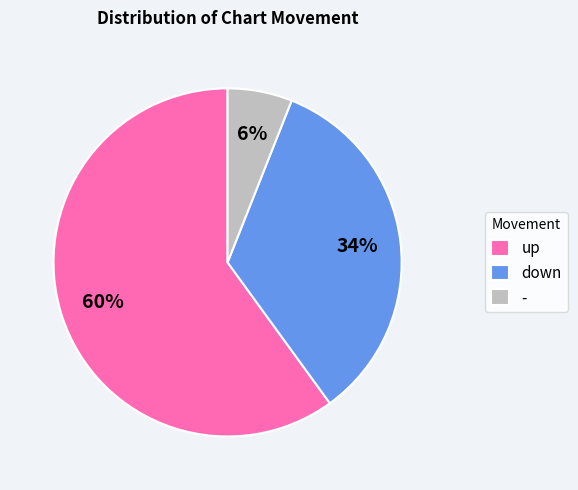

Is it true that - is 1% of the pie?

False